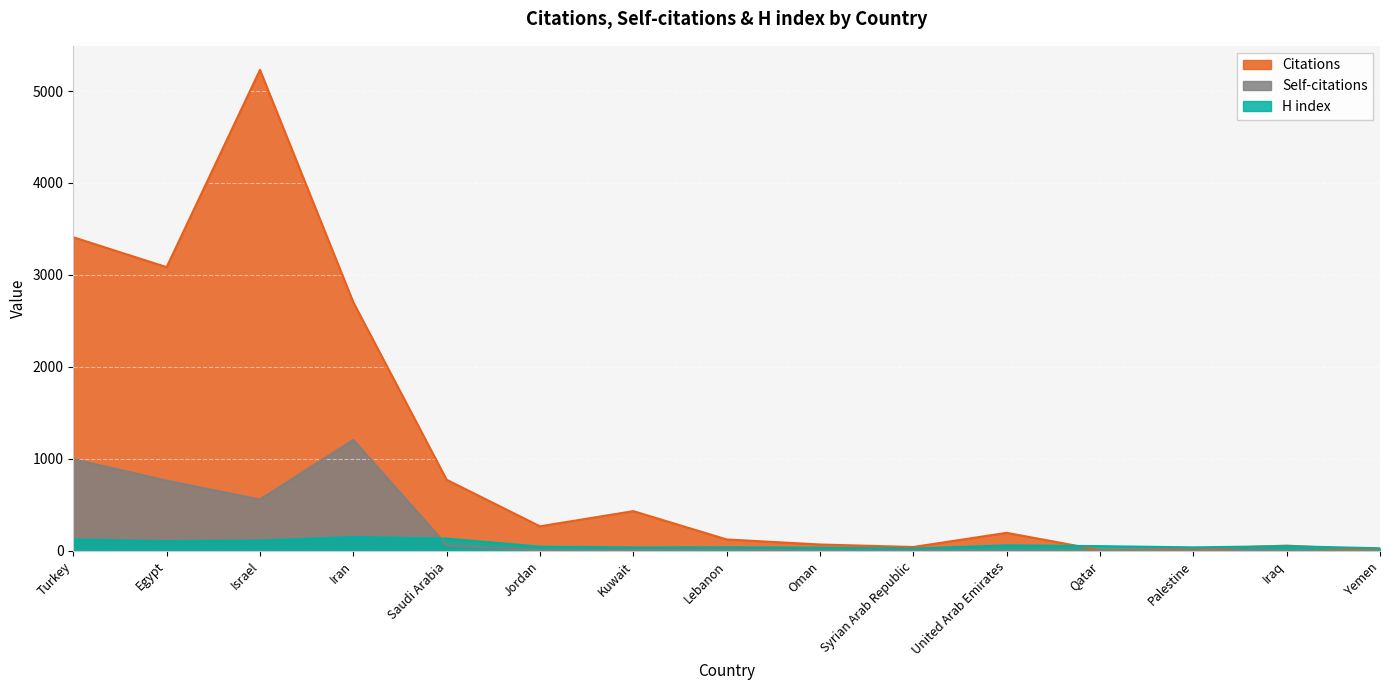

Reading right to left, list all the values displayed in this chart.

Citations: Yemen=6	Iraq=57	Palestine=21	Qatar=8	United Arab Emirates=196	Syrian Arab Republic=42	Oman=69	Lebanon=124	Kuwait=432	Jordan=267	Saudi Arabia=773	Iran=2703	Israel=5230	Egypt=3085	Turkey=3410
Self-citations: Yemen=0	Iraq=1	Palestine=10	Qatar=1	United Arab Emirates=2	Syrian Arab Republic=4	Oman=0	Lebanon=16	Kuwait=10	Jordan=4	Saudi Arabia=62	Iran=1206	Israel=558	Egypt=763	Turkey=997
H index: Yemen=28	Iraq=51	Palestine=38	Qatar=51	United Arab Emirates=60	Syrian Arab Republic=25	Oman=35	Lebanon=38	Kuwait=37	Jordan=46	Saudi Arabia=133	Iran=151	Israel=113	Egypt=106	Turkey=125